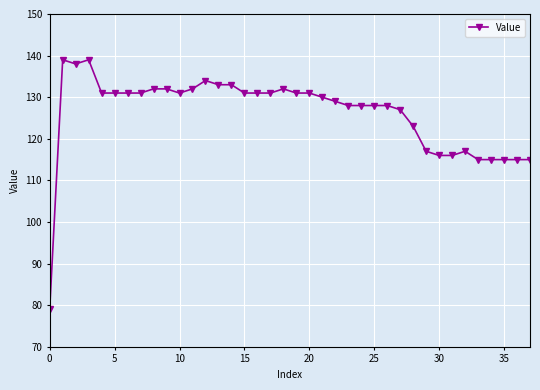

What is the value of the 33rd point from the left?

117